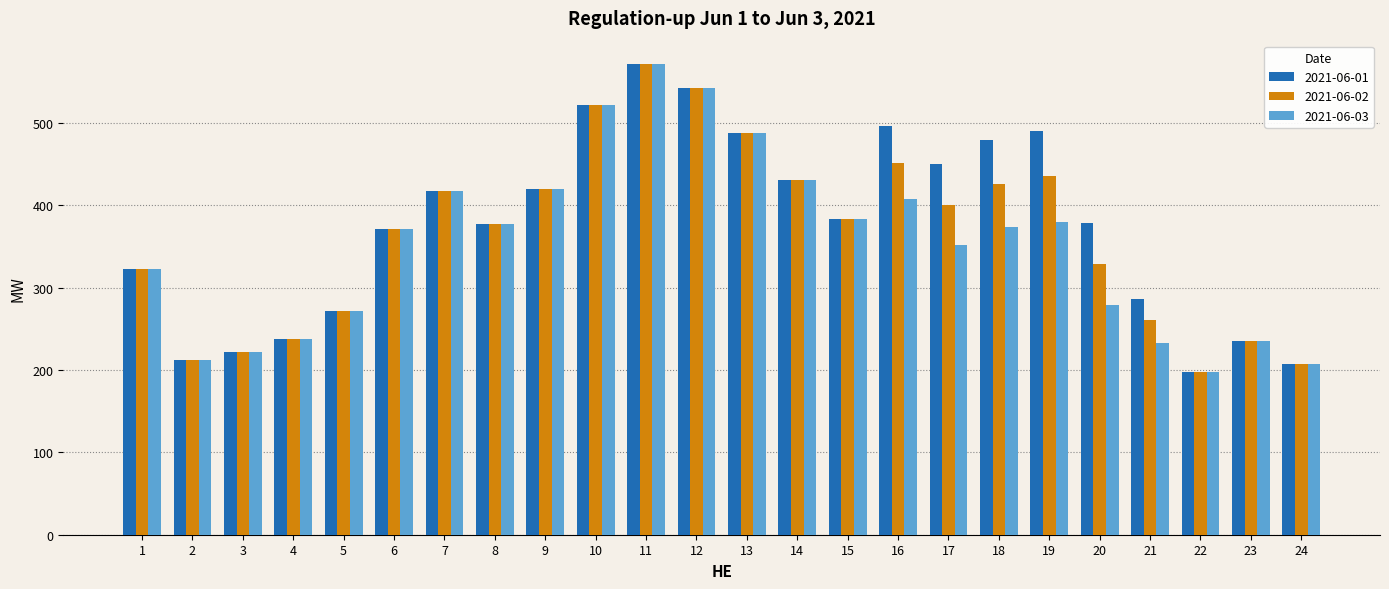

Between 8 and 20, which series saw the biggest shift?

2021-06-03